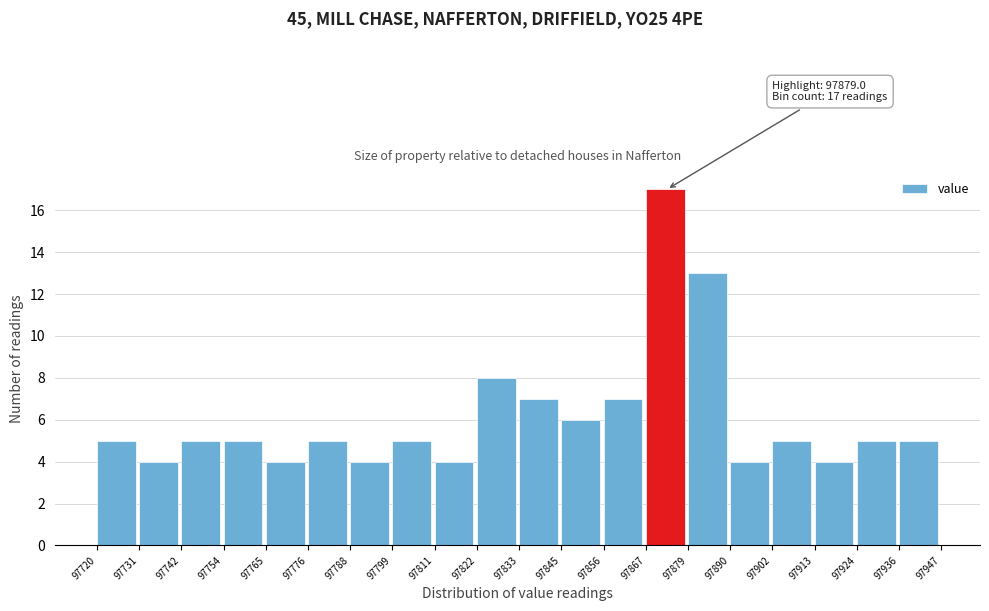

Which range on the x-axis has the tallest bar?

97867 to 97879